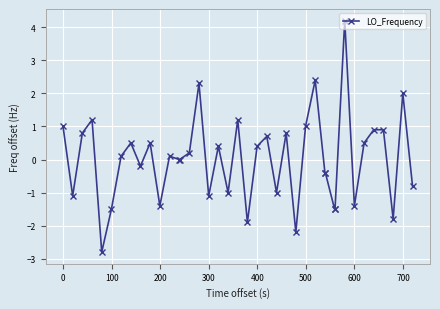

What is the value of the 35th point from the left?

0.5